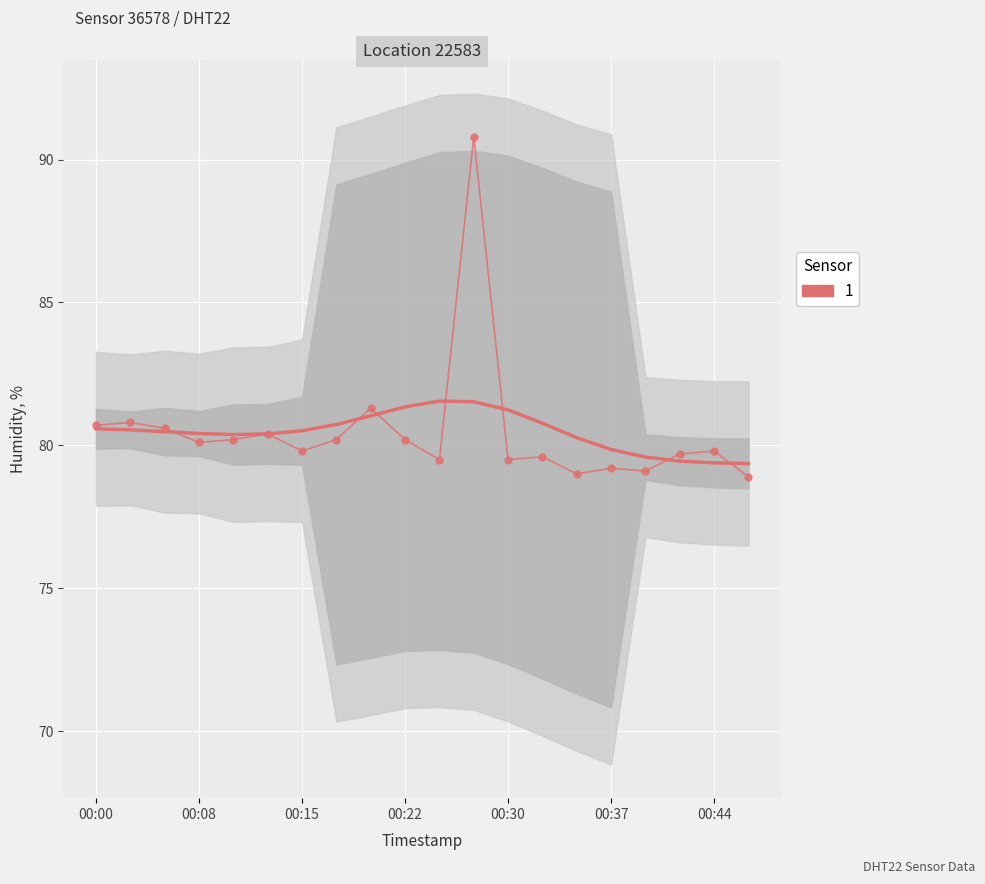

What value does the data have at 00:22?

80.2